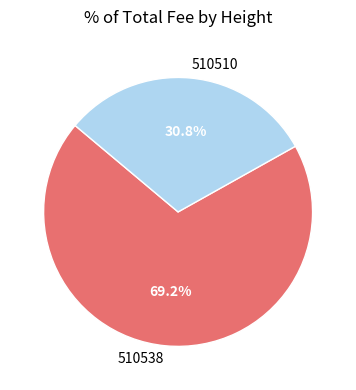

How many segments does this pie chart have?

2